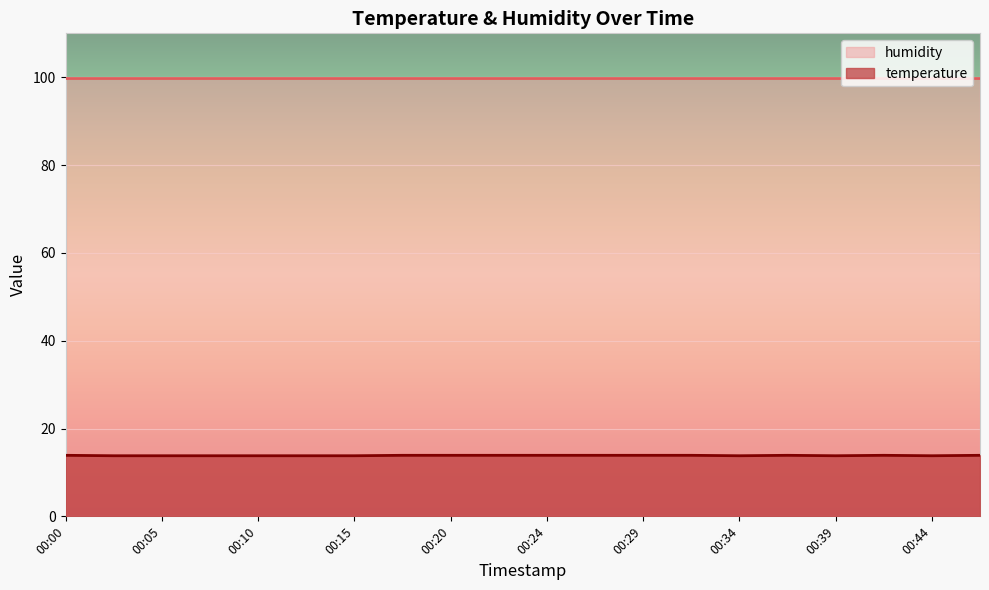

What is the sum of the values at 00:46 and 00:29?

27.8